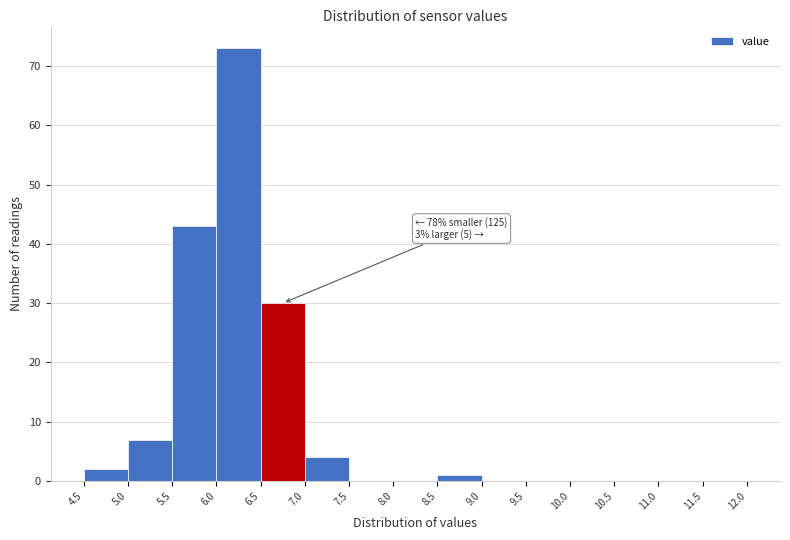

Which range on the x-axis has the tallest bar?

6.0 to 6.5